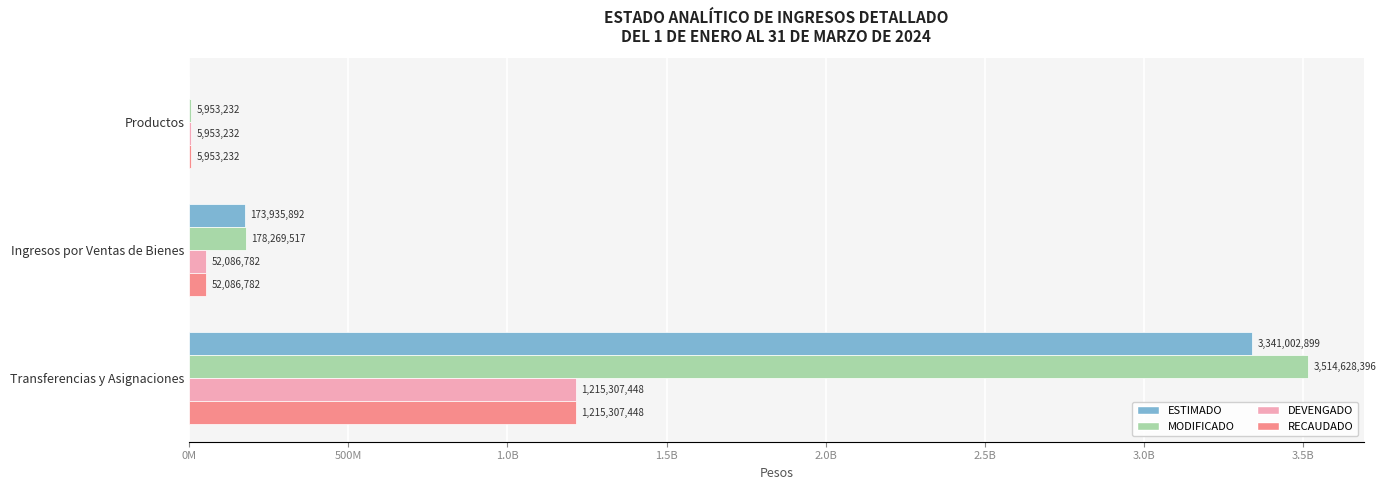

Reading left to right, extract all data points from this chart.

ESTIMADO: 0	173935892	3341002899
MODIFICADO: 5953232	178269517	3514628396
DEVENGADO: 5953232	52086782	1215307448
RECAUDADO: 5953232	52086782	1215307448